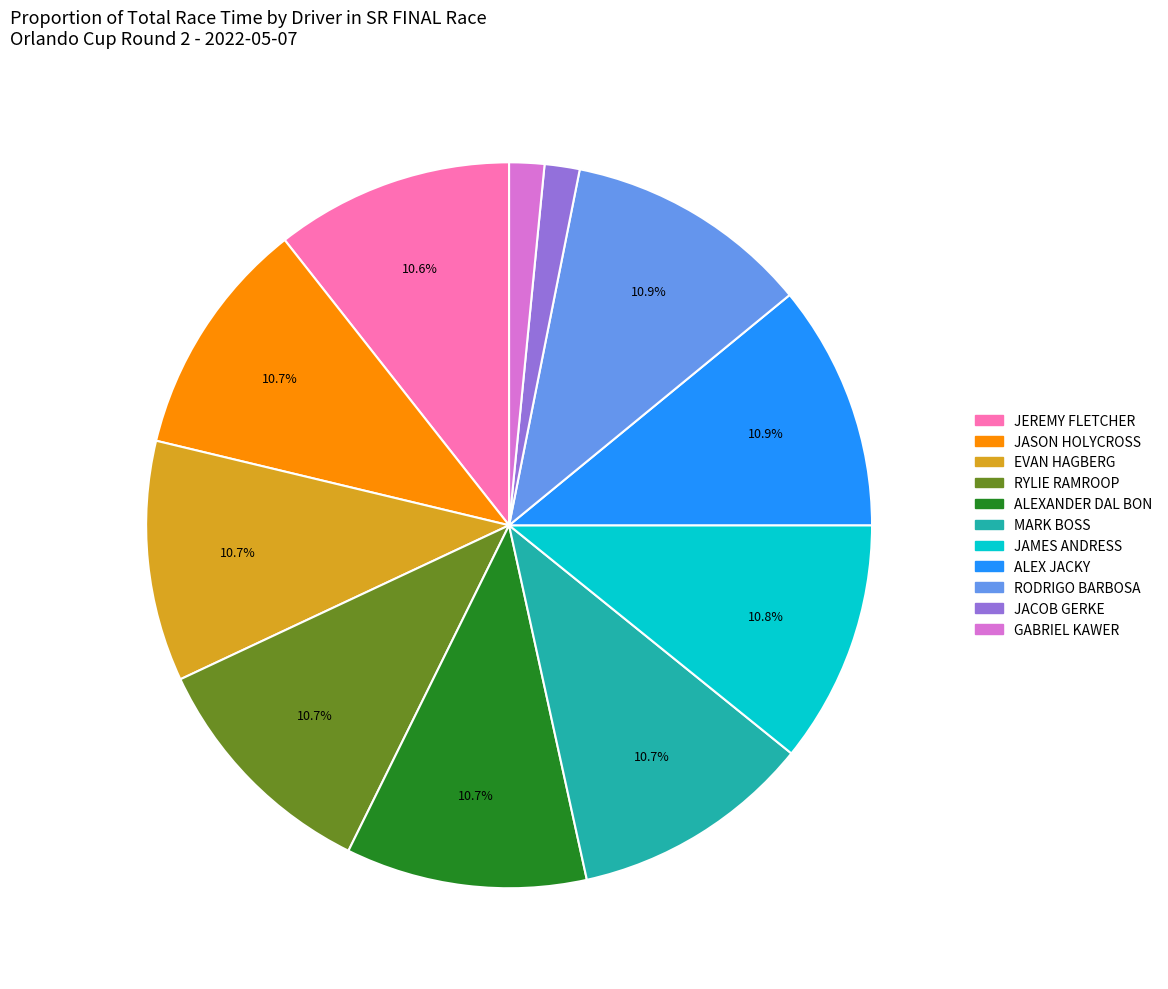

The MARK BOSS slice represents 11% of the pie. True or false?

True